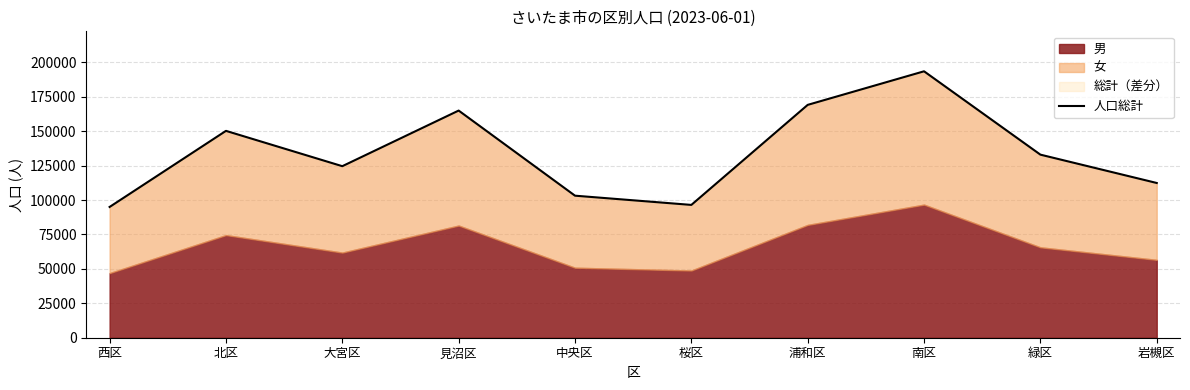

Does the chart have visible grid lines?

Yes